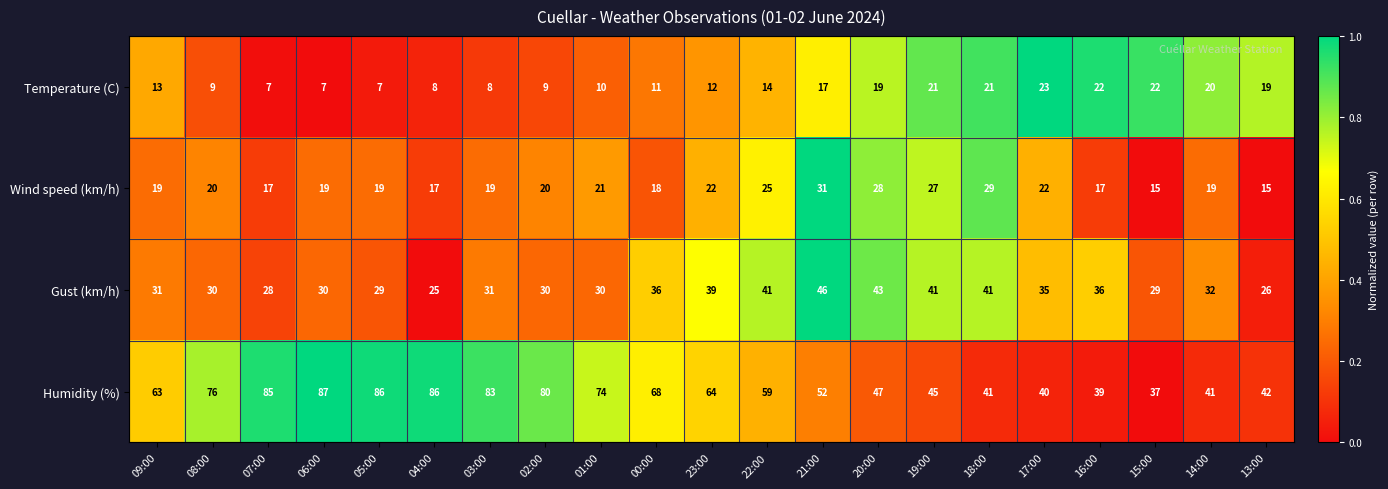

Which series has the largest range (max minus min)?

Humidity (%)